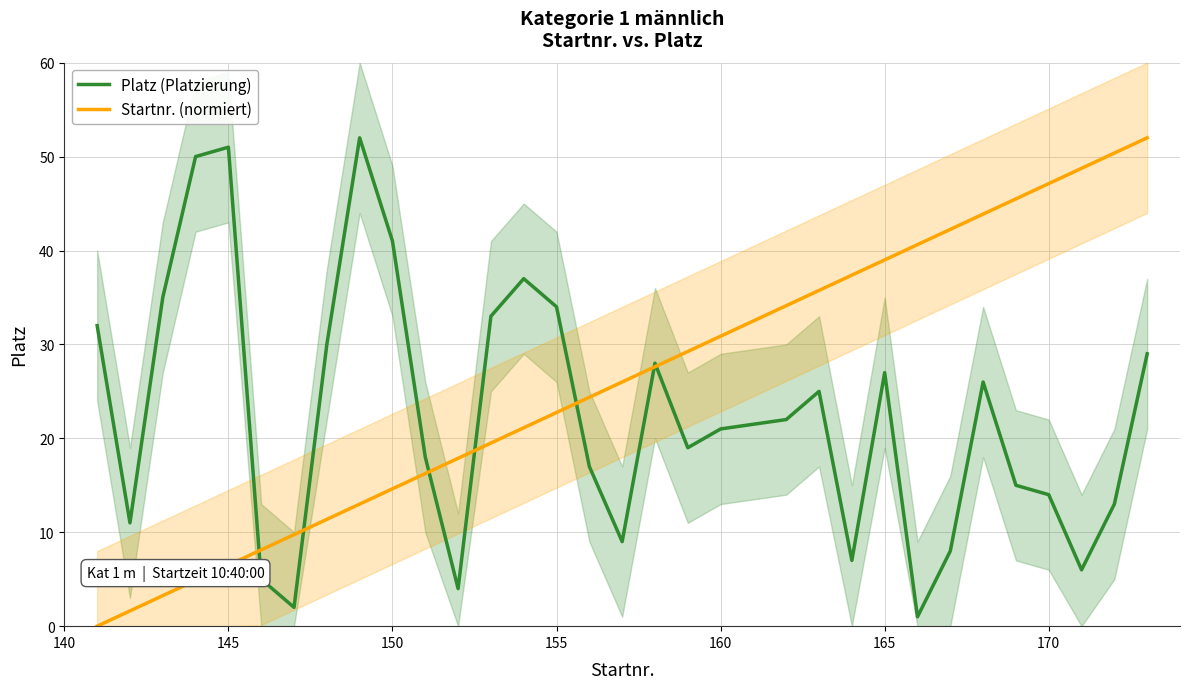

The Platz (Platzierung) series shows 51.0 at 145. True or false?

True